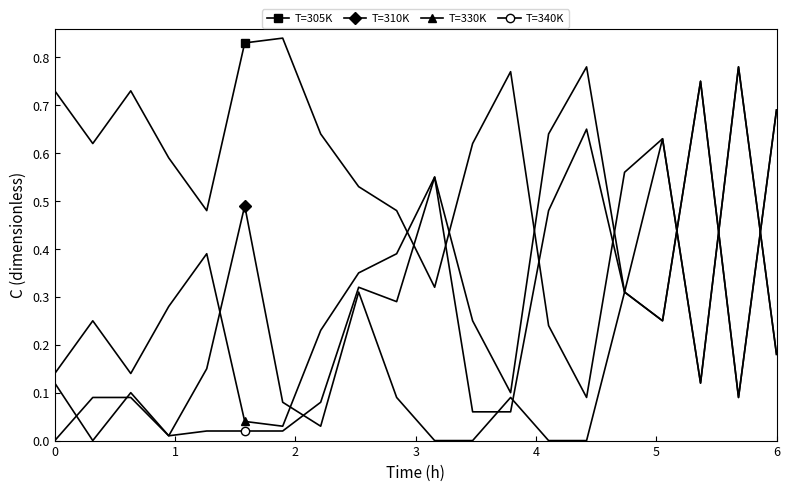

How many intersections are there between T=305K and T=340K?

7